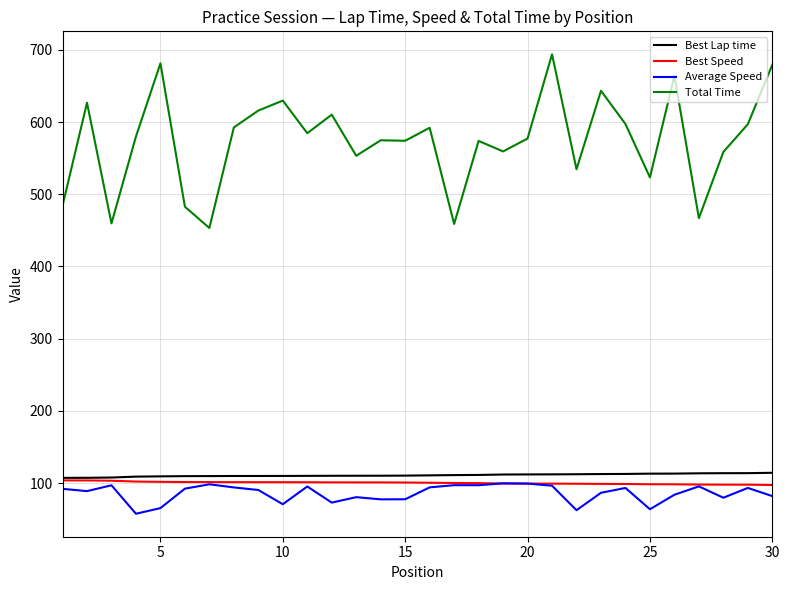

What is the greatest value displayed?

693.7